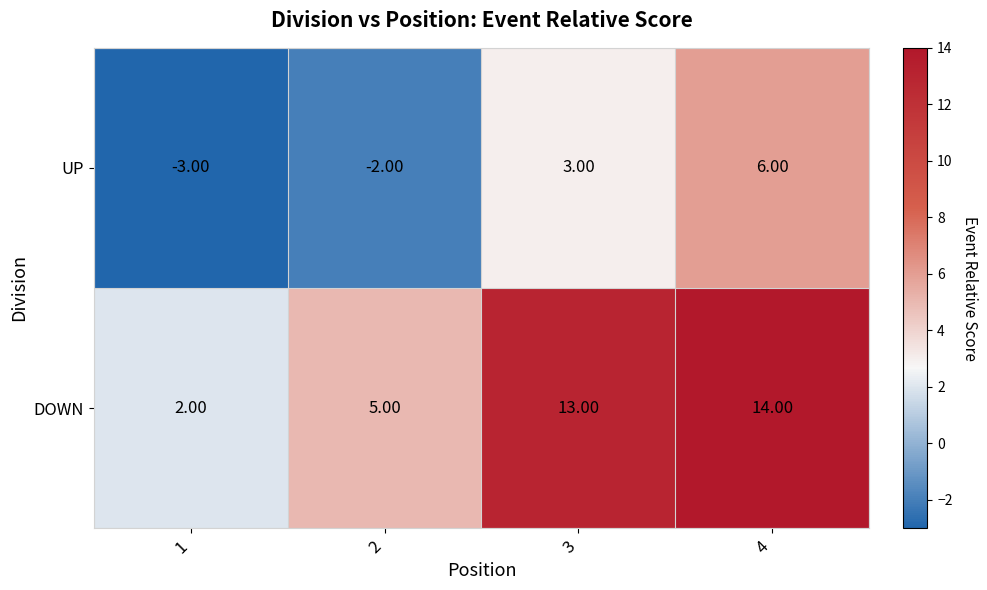

What is the total value across all series at 4?

20